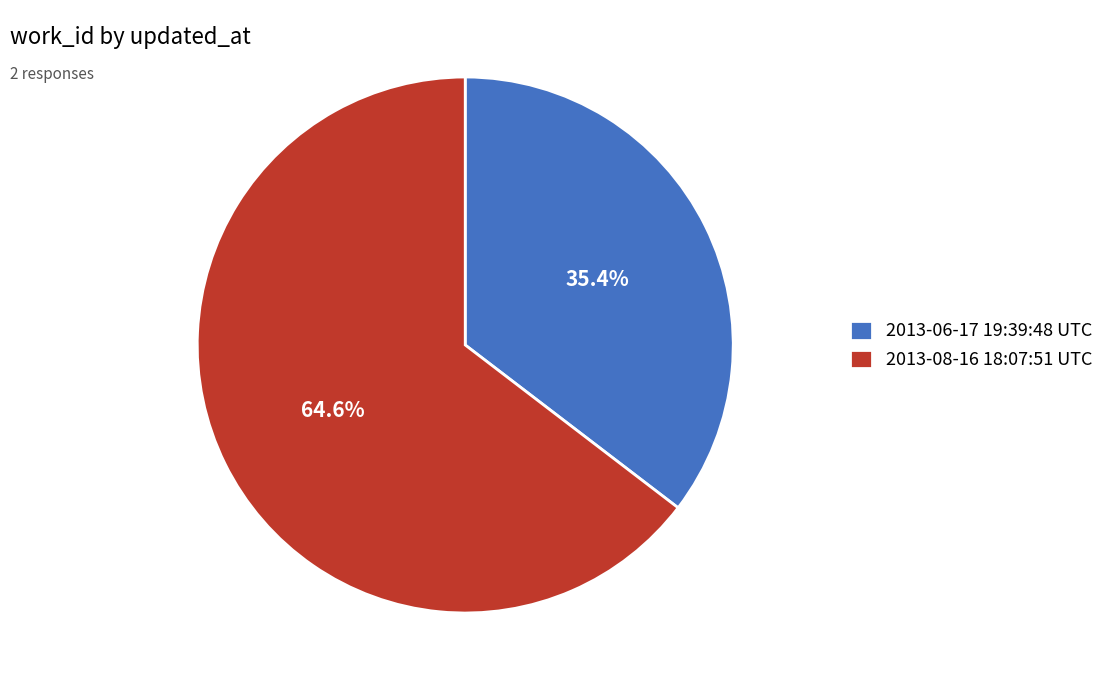

Is the sum of 2013-06-17 19:39:48 UTC and 2013-08-16 18:07:51 UTC greater than half?

Yes